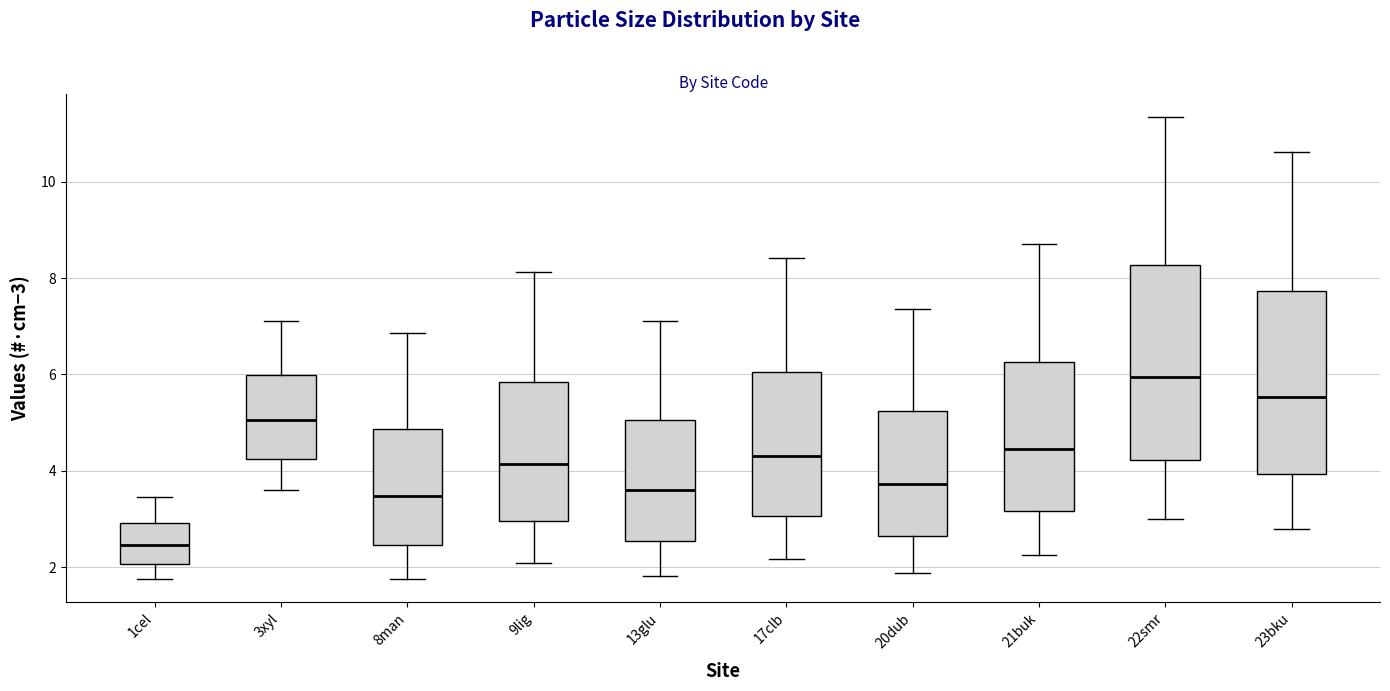

Which box has the highest median line?

22smr